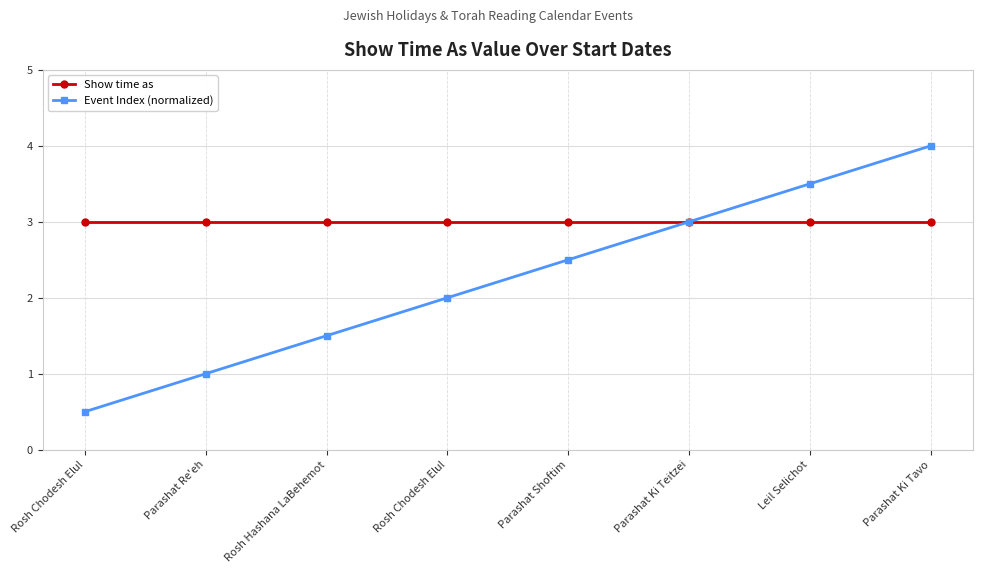

Is the value of Show time as at Rosh Chodesh Elul greater than the value of Event Index (normalized) at Parashat Shoftim?

Yes